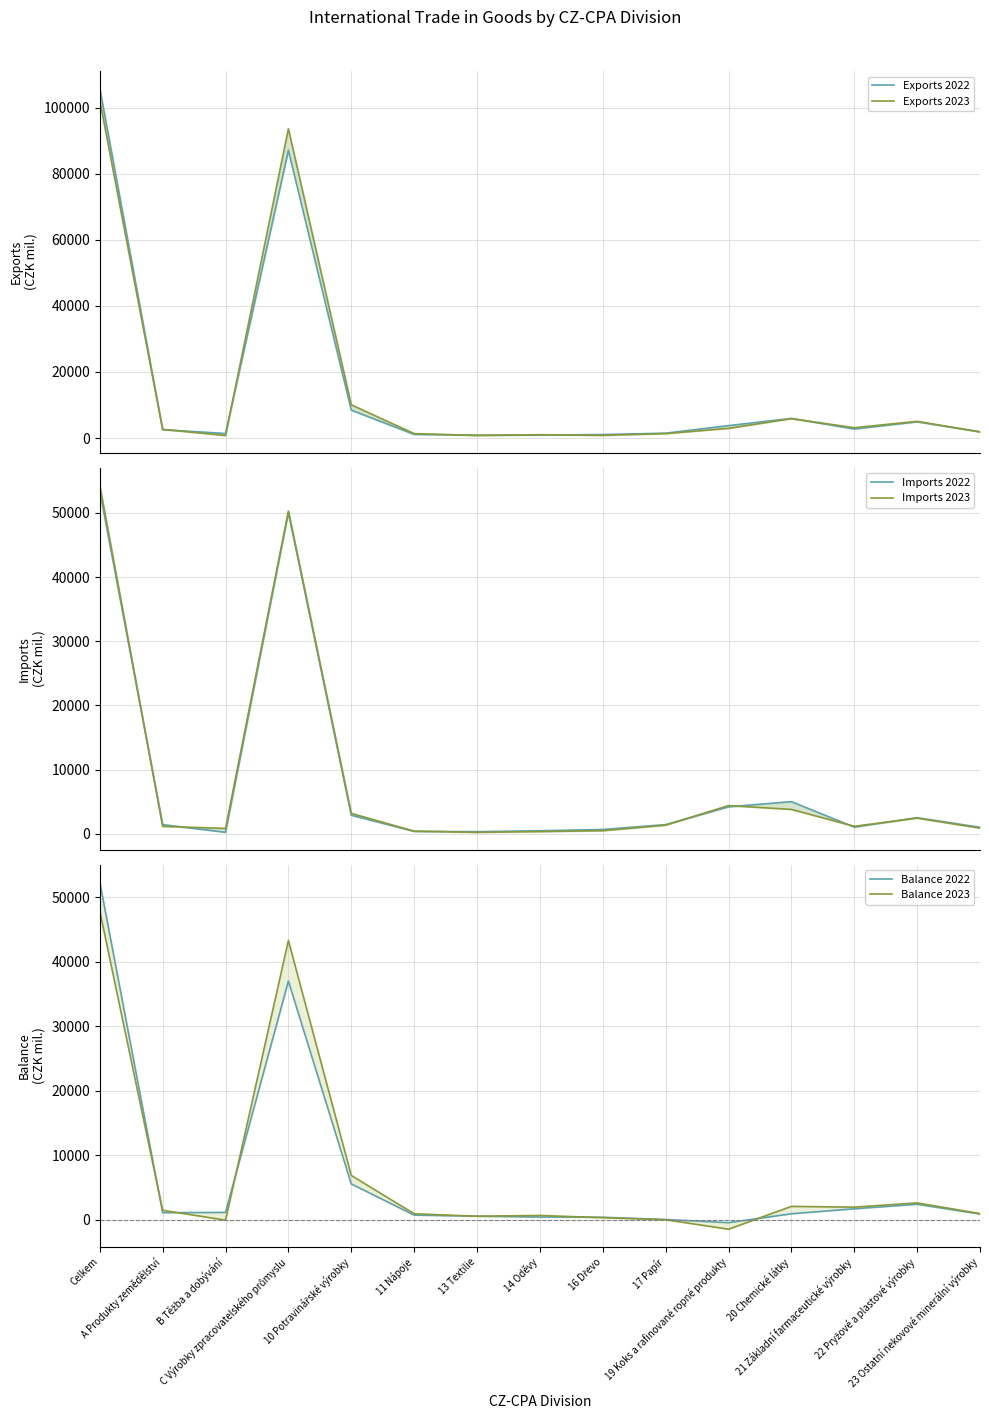

What is the average value of the Imports 2023 series?

8362